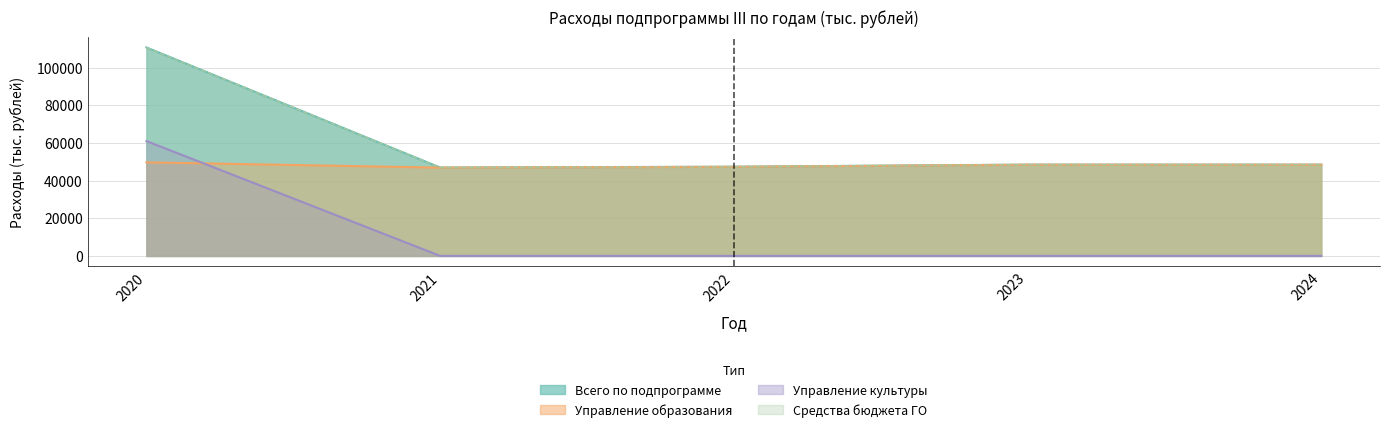

Is it true that Средства бюджета ГО equals 164937.6 at 2020?

False